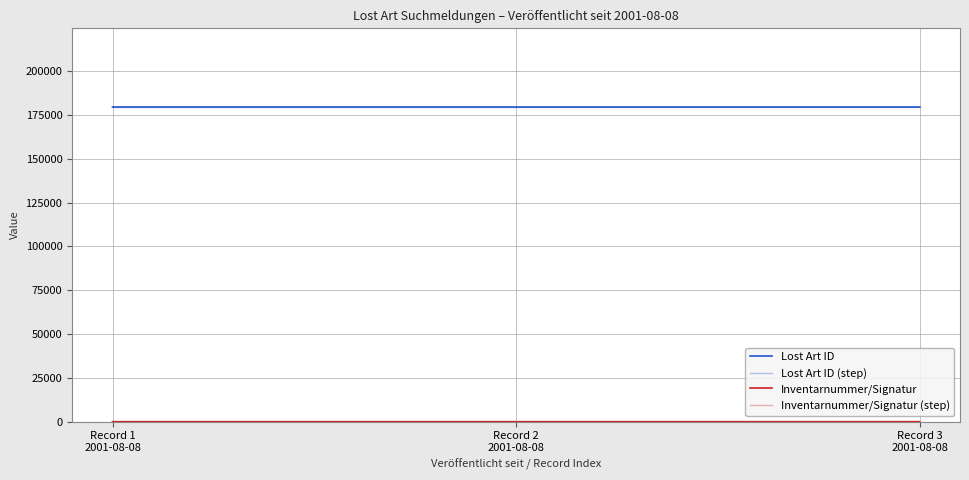

Is this an area chart (filled region under the line)?

No